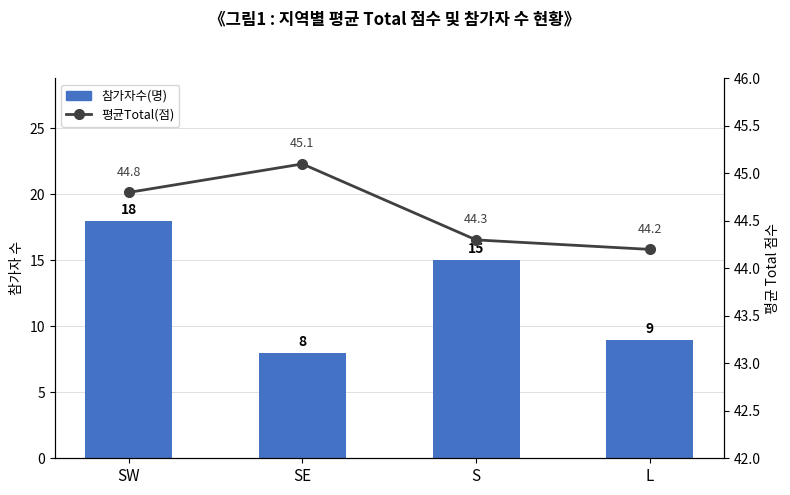

Reading right to left, list all the values displayed in this chart.

참가자수(명): L=9.0	S=15.0	SE=8.0	SW=18.0
평균Total(점): L=44.2	S=44.3	SE=45.1	SW=44.8